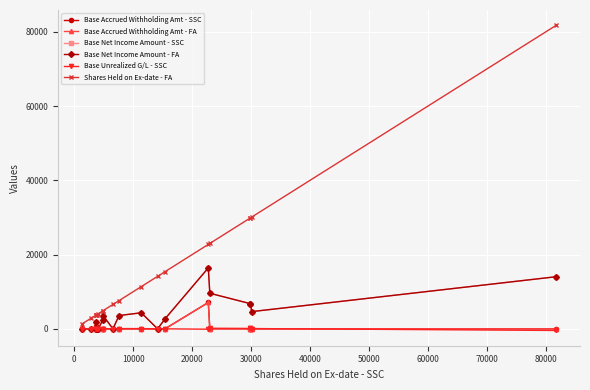

What is the lowest value of the Shares Held on Ex-date - FA series?

1275.0